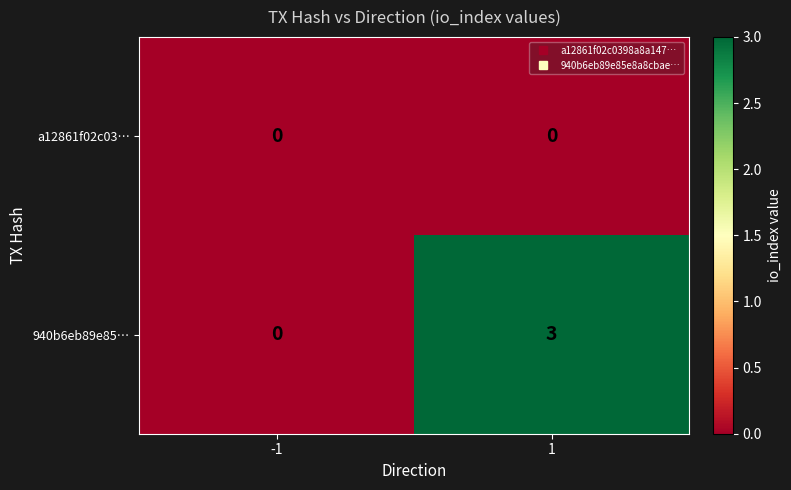

What is the greatest value displayed?

3